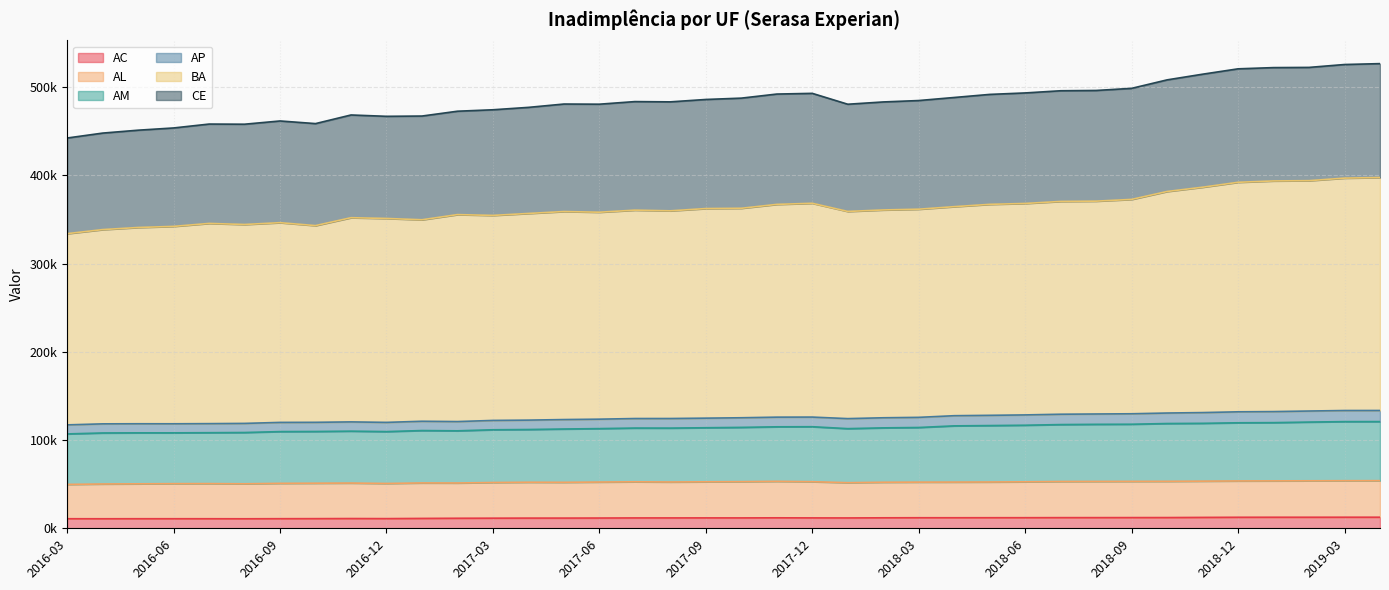

Does the chart have visible grid lines?

Yes